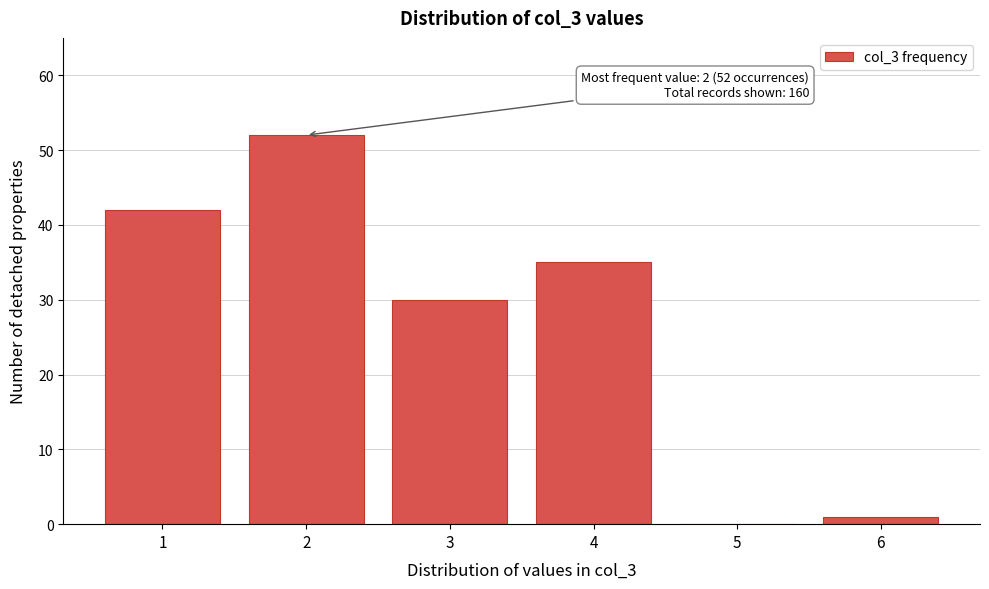

Reading right to left, extract all data points from this chart.

6=1	5=0	4=35	3=30	2=52	1=42